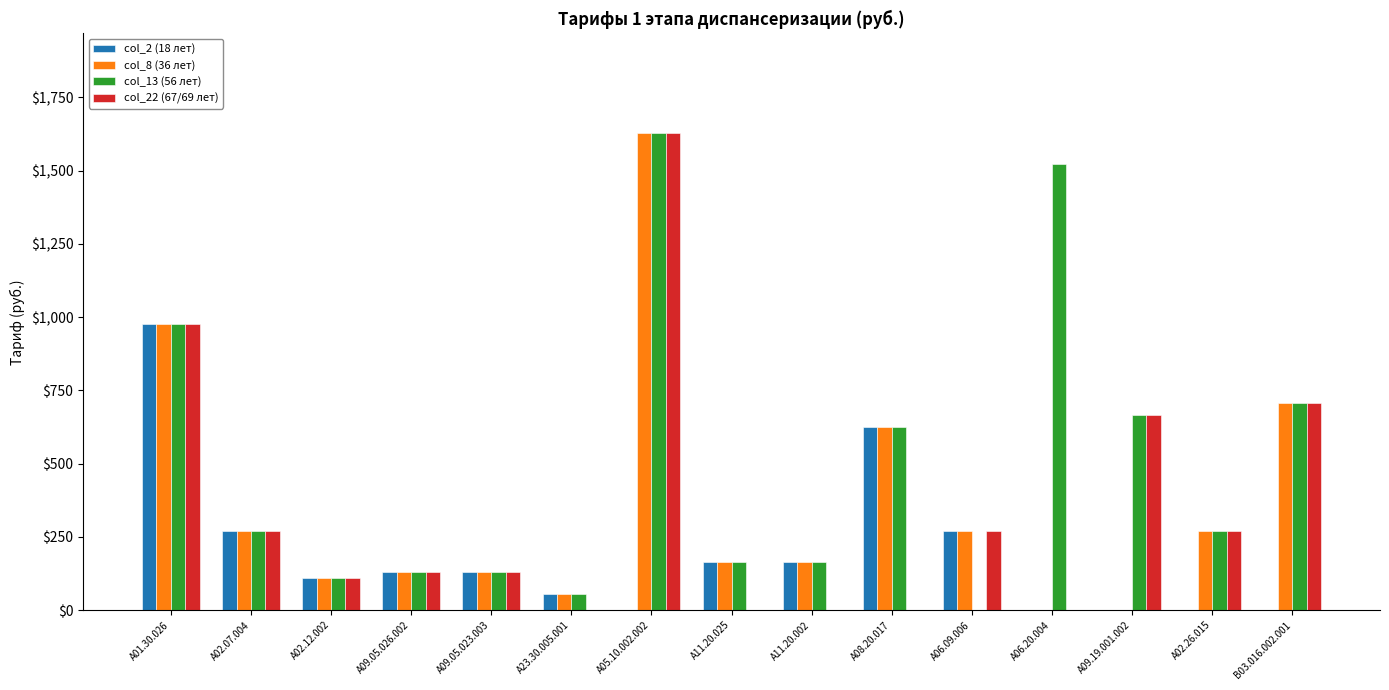

Which series has the largest total across all categories?

col_13 (56 лет)